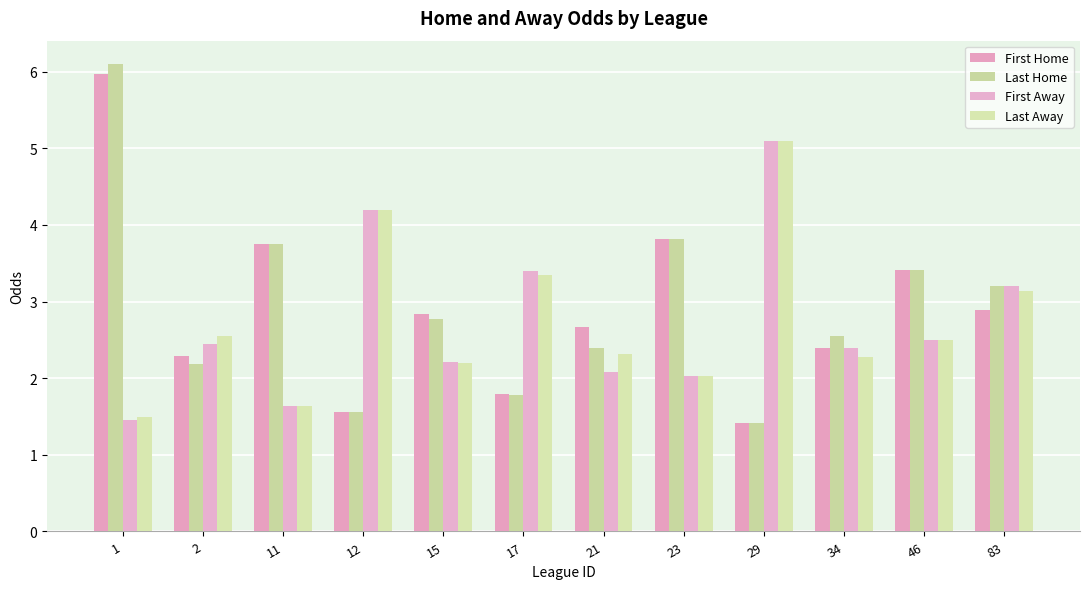

Which series changed the most between 15 and 46?

Last Home